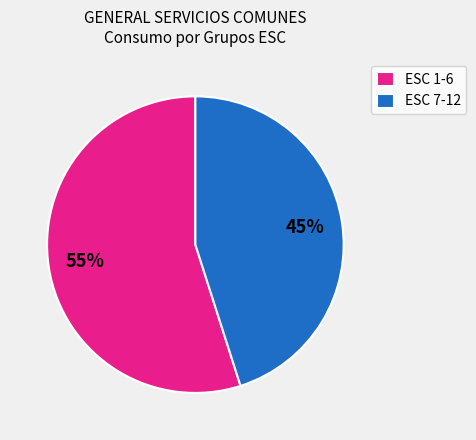

The ESC 1-6 slice represents 62% of the pie. True or false?

False